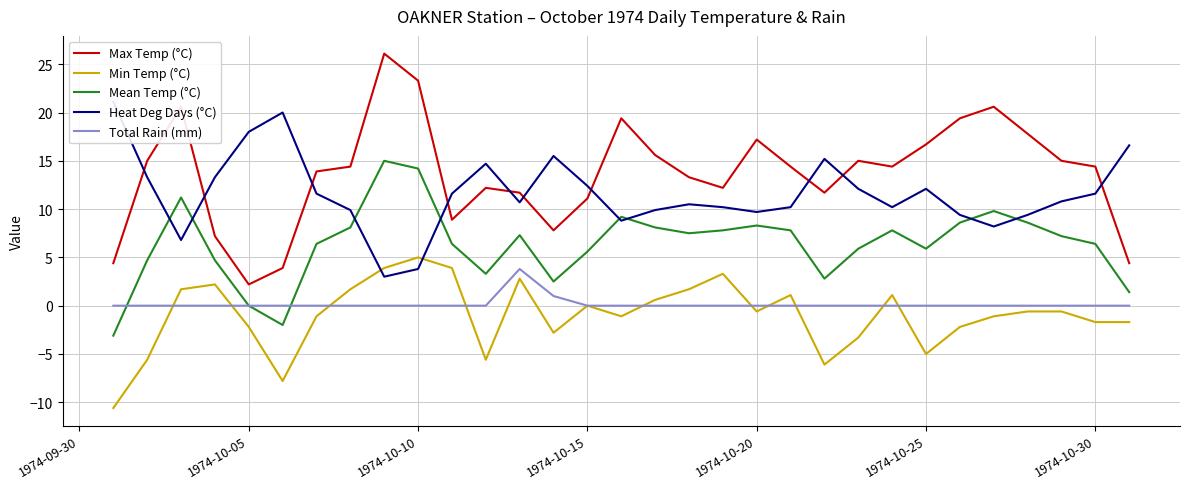

What is the difference between the second highest and second lowest values in the Total Rain (mm) series?

1.0